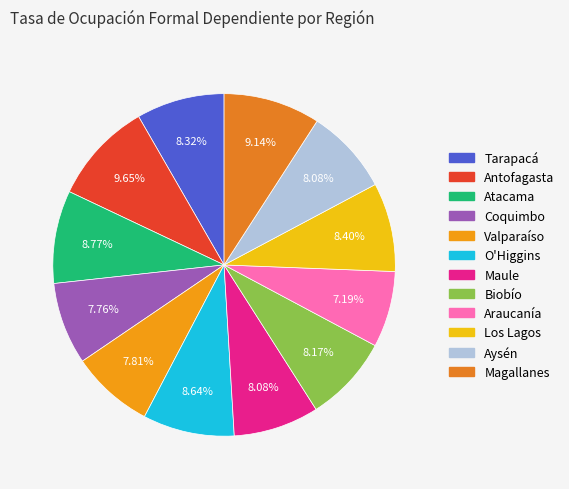

To the nearest percent, what percentage of the pie is Valparaíso?

8%